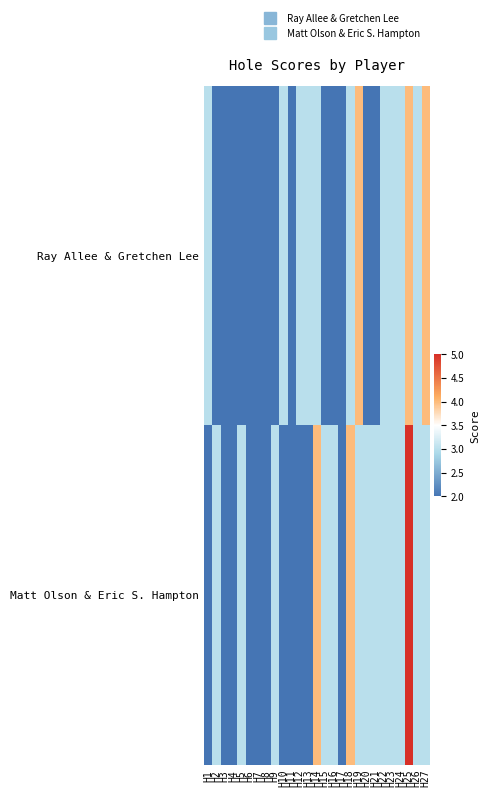

List the series in order of their overall mean, highest first.

Matt Olson & Eric S. Hampton, Ray Allee & Gretchen Lee